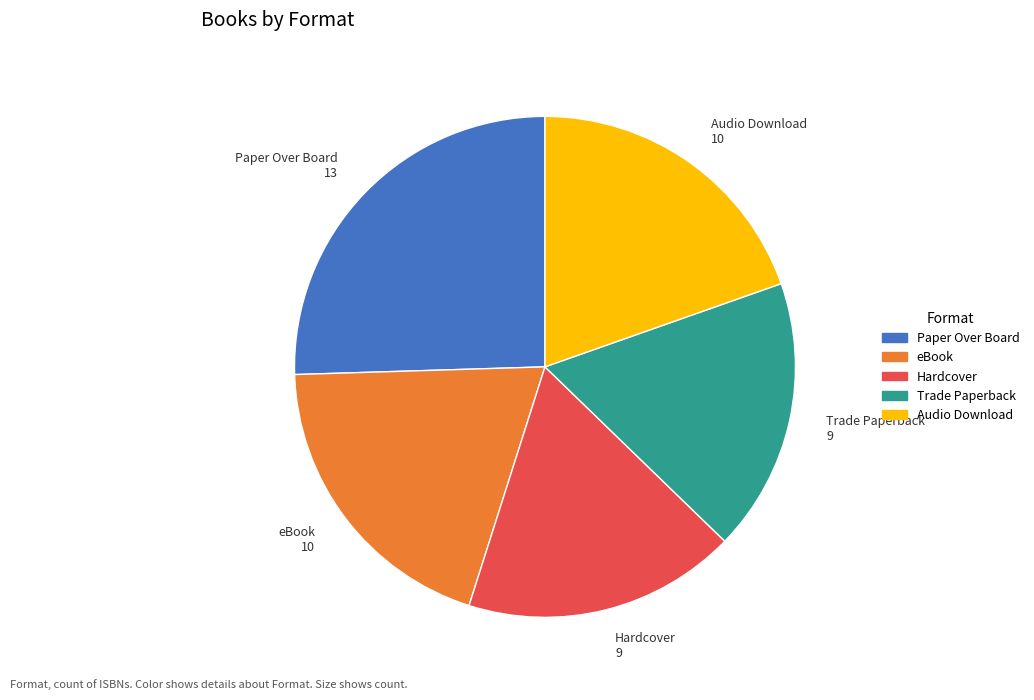

Which category has the biggest portion of the pie?

Paper Over Board